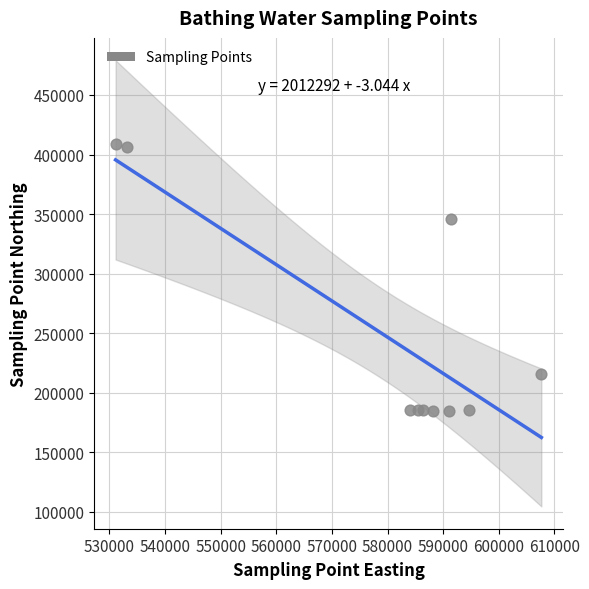

What is the average Y value?

248761